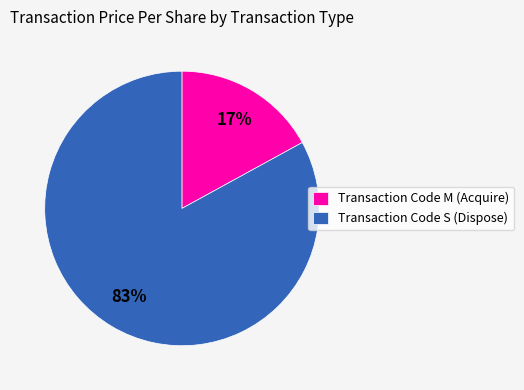

Rank the categories by value from highest to lowest.

Transaction Code S (Dispose), Transaction Code M (Acquire)